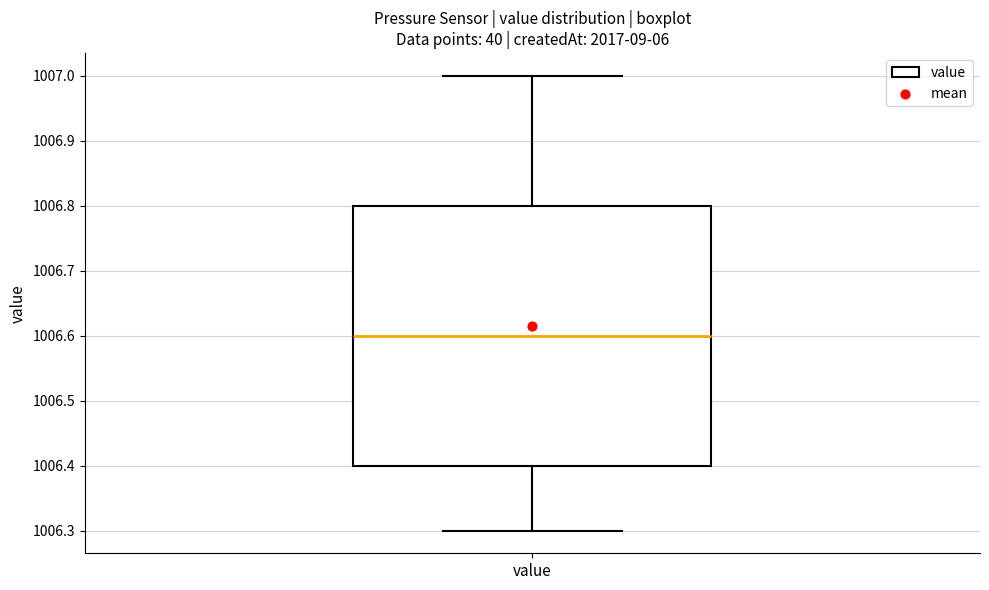

Transcribe this box plot: give where the median line is, the range the box spans, and where the two whiskers end, as read against the y-axis. The values are not printed on the chart, so give them approximately, as read against the axis.

median 1006.6, box 1006.4 to 1006.8, whiskers 1006.3 to 1007.0